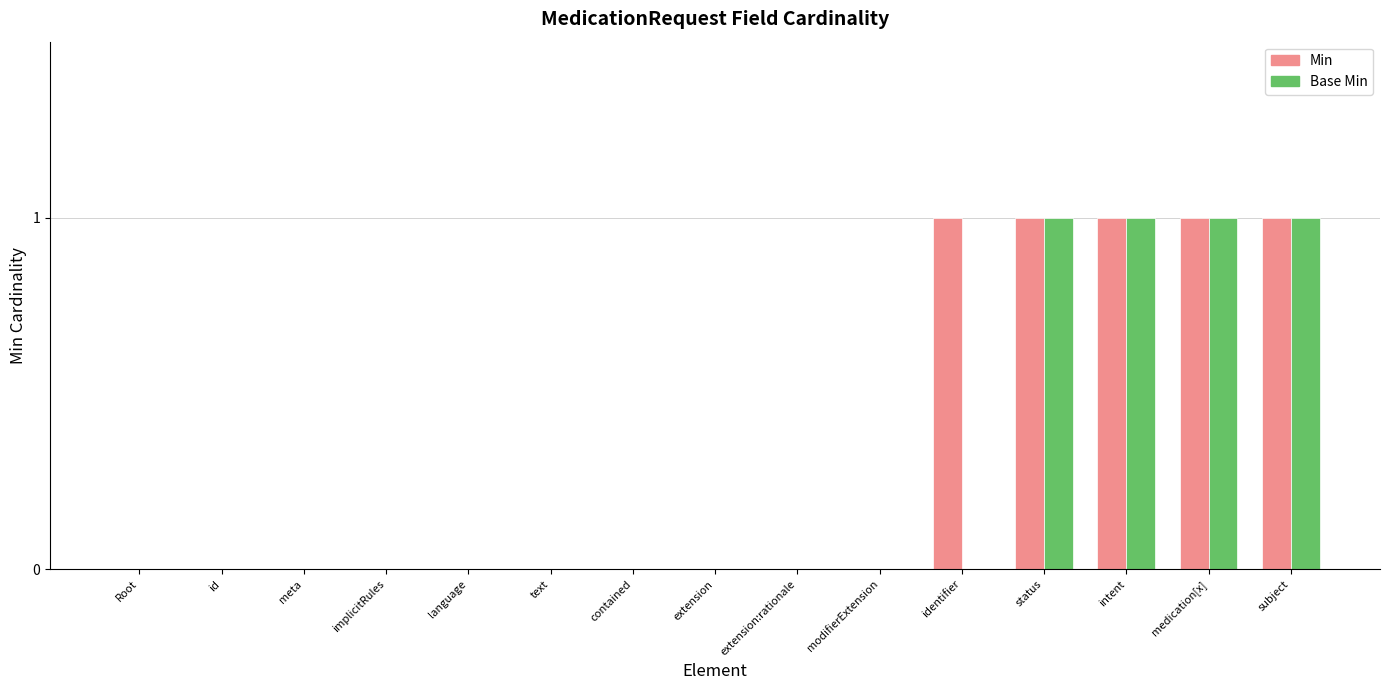

Which series has the largest total across all categories?

Min